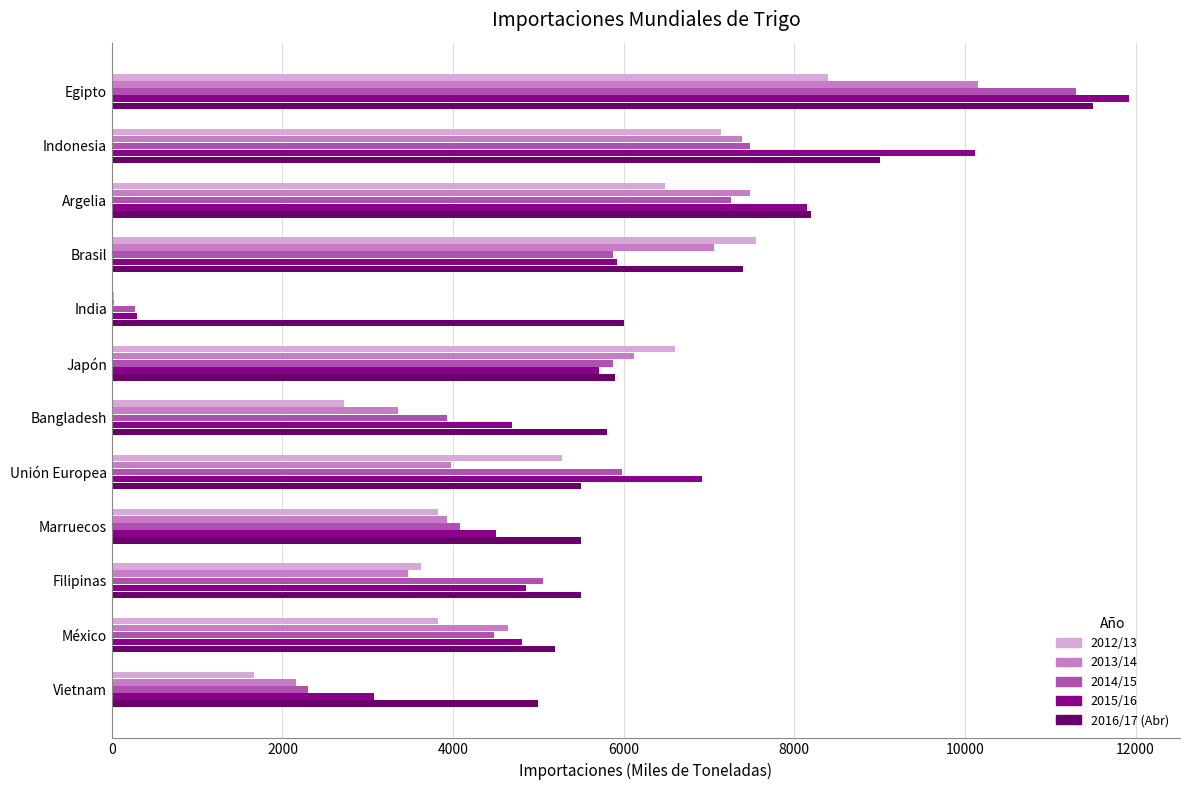

Which series has the largest total across all categories?

2016/17 (Abr)